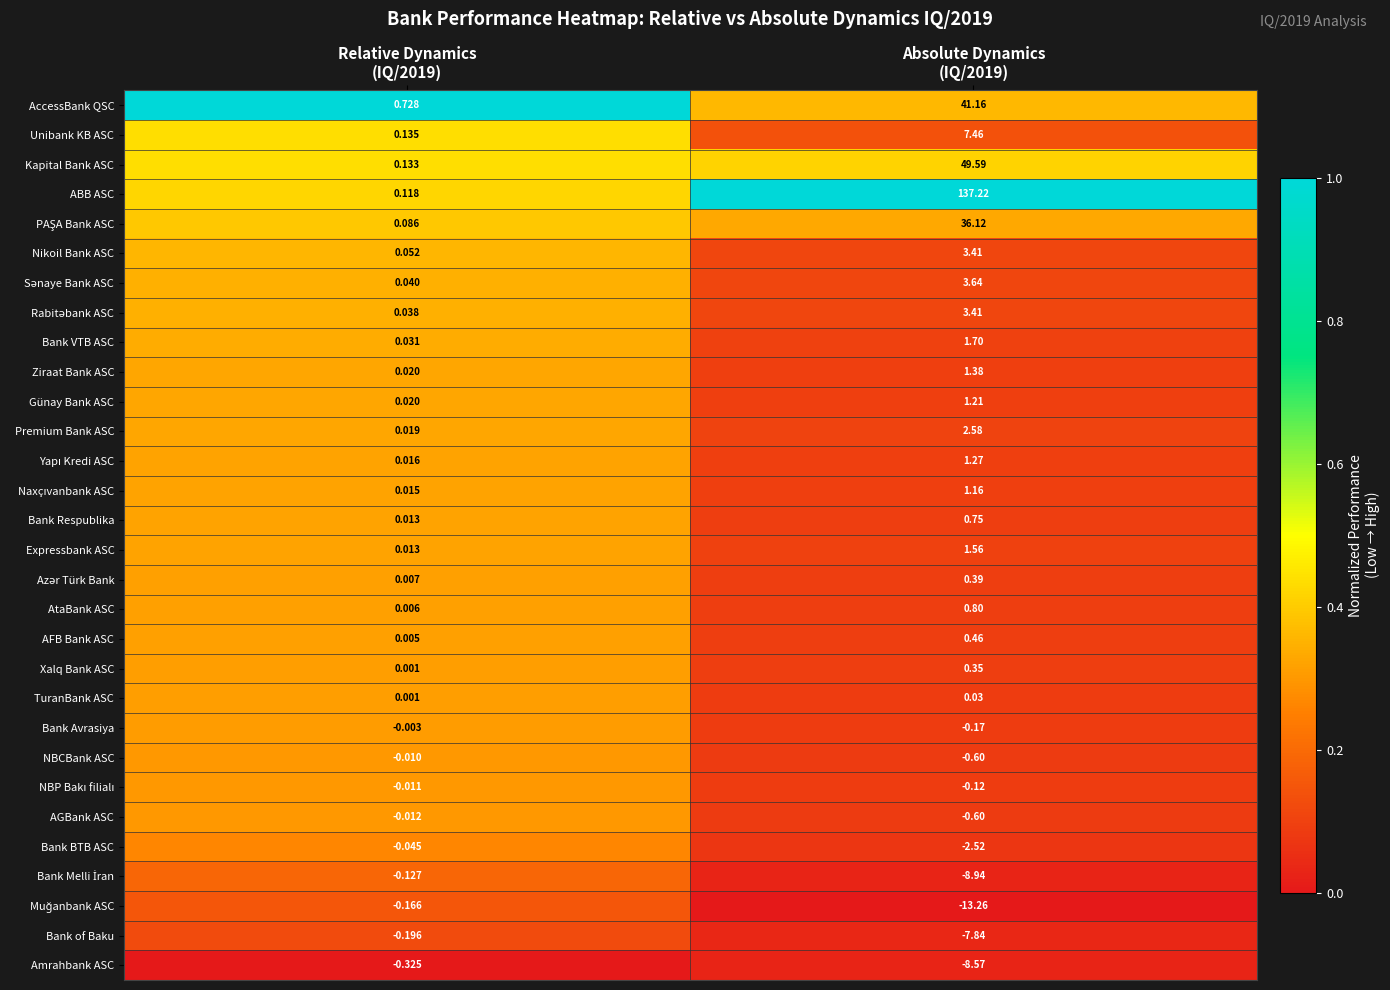

Which series has the largest total across all categories?

ABB ASC